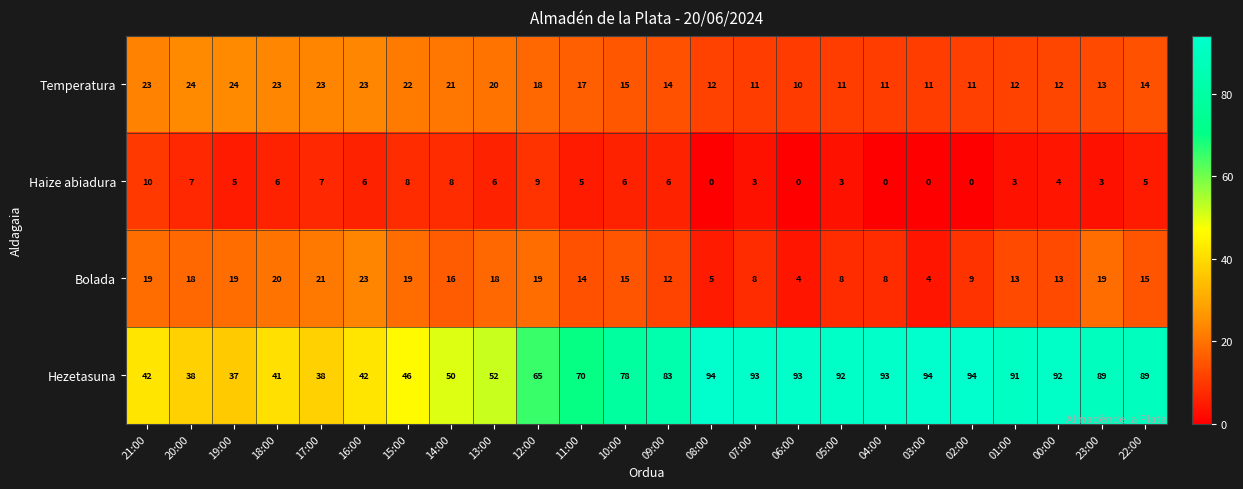

Which series has the largest range (max minus min)?

Hezetasuna